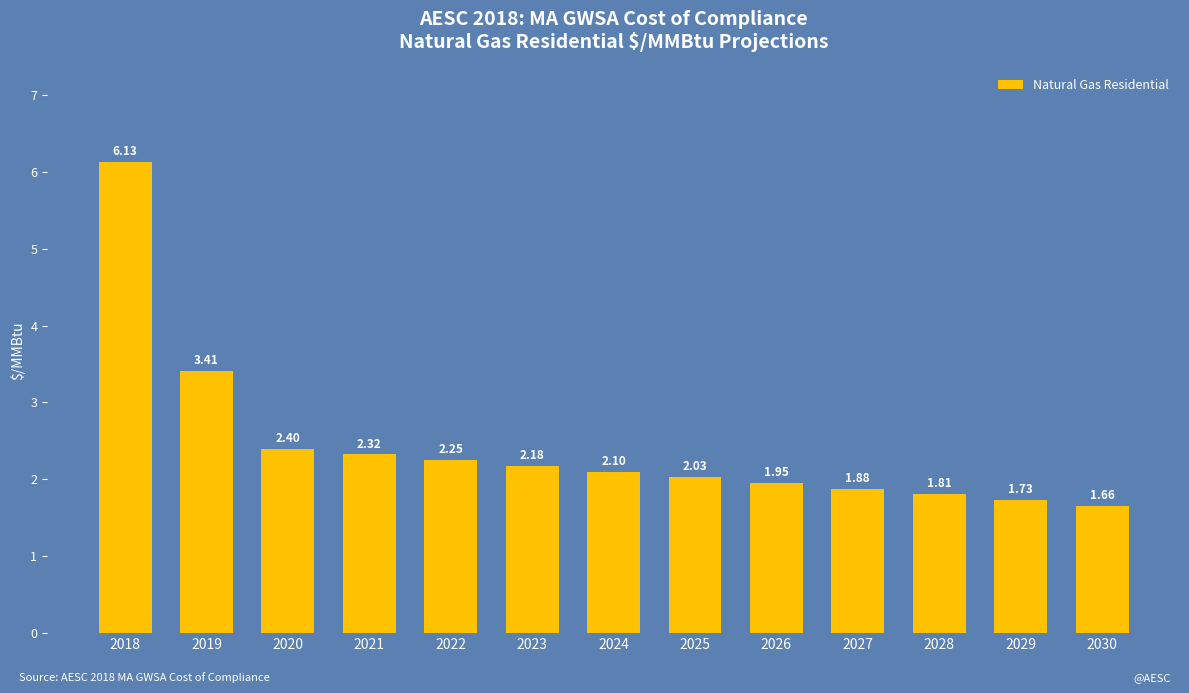

What is the difference between the maximum and minimum values?

4.5